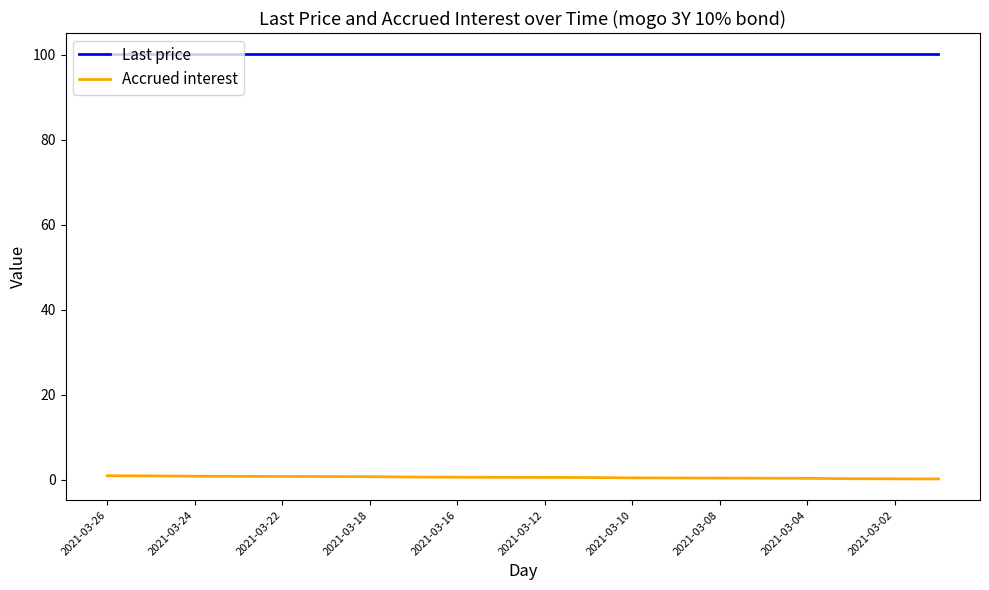

List the series in order of their overall mean, lowest first.

Accrued interest, Last price